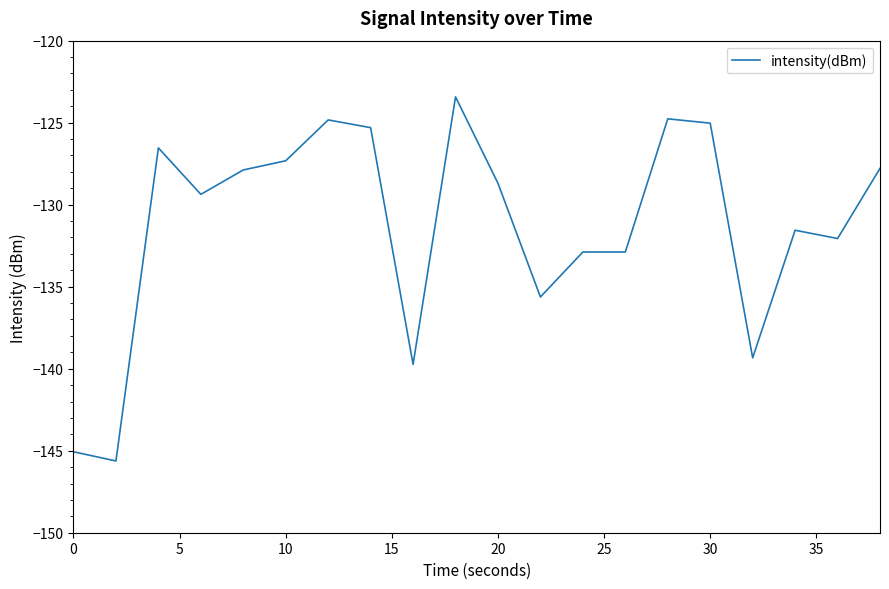

What is the maximum value shown in the chart?

-123.4